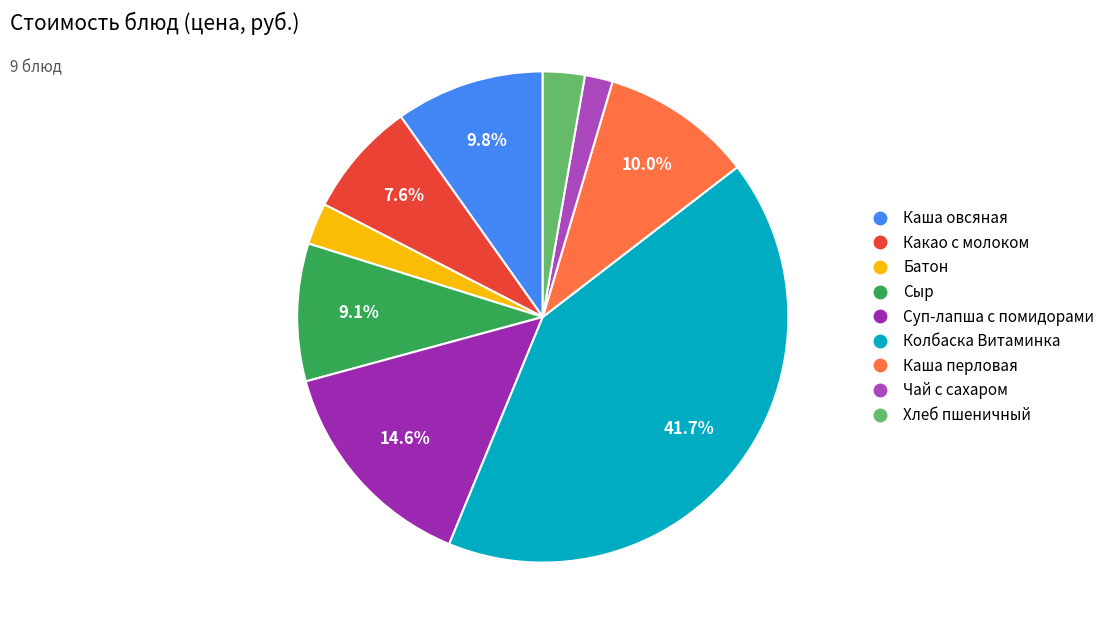

To the nearest percent, what portion does Колбаска Витаминка represent?

42%